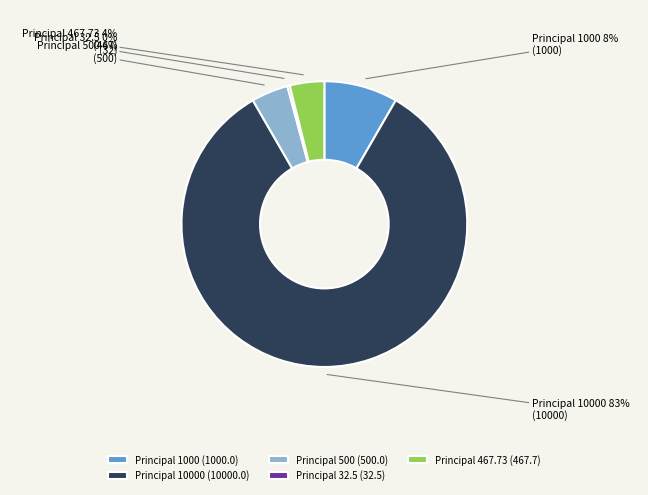

Is the sum of Principal 10000 and Principal 467.73 greater than half?

Yes